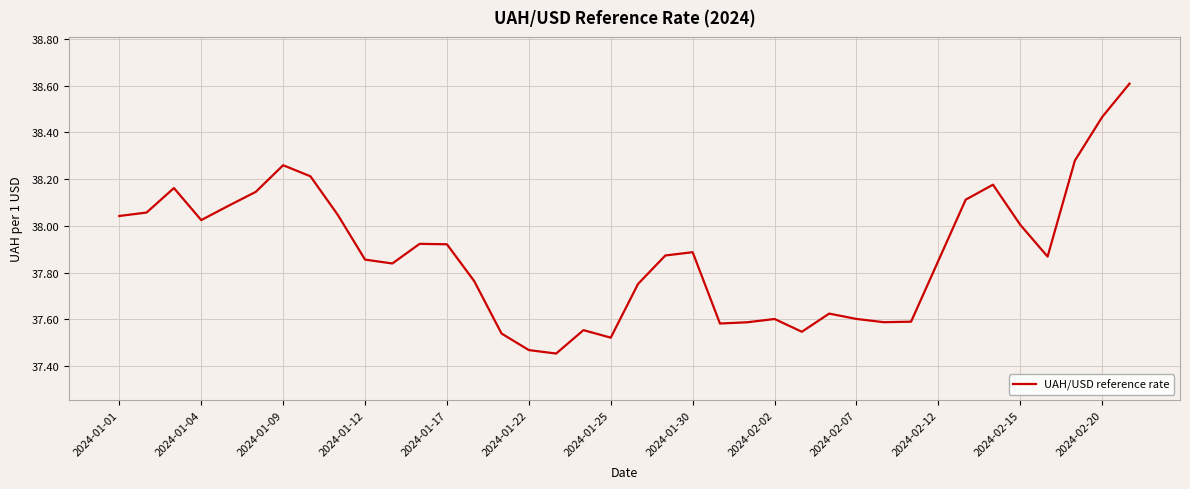

What is the maximum value shown in the chart?

38.6